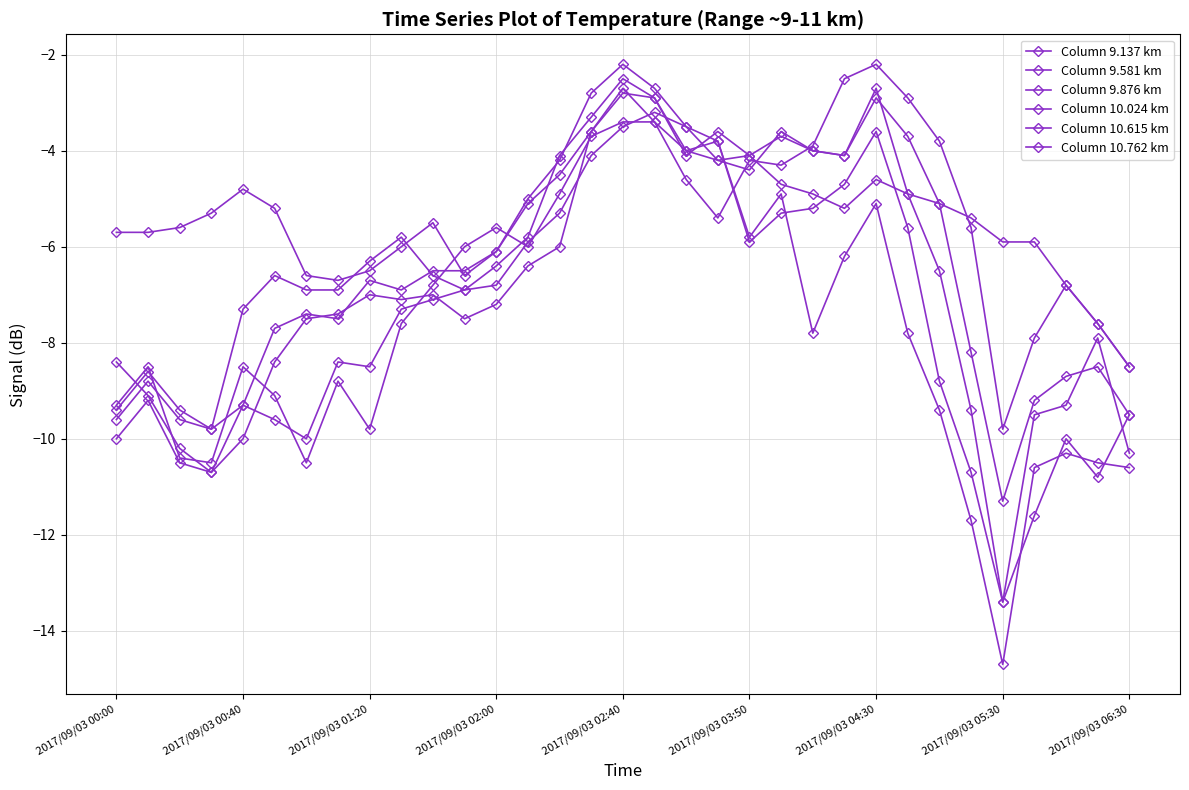

What is the difference between the maximum and minimum values in the Column 9.876 km series?

9.1